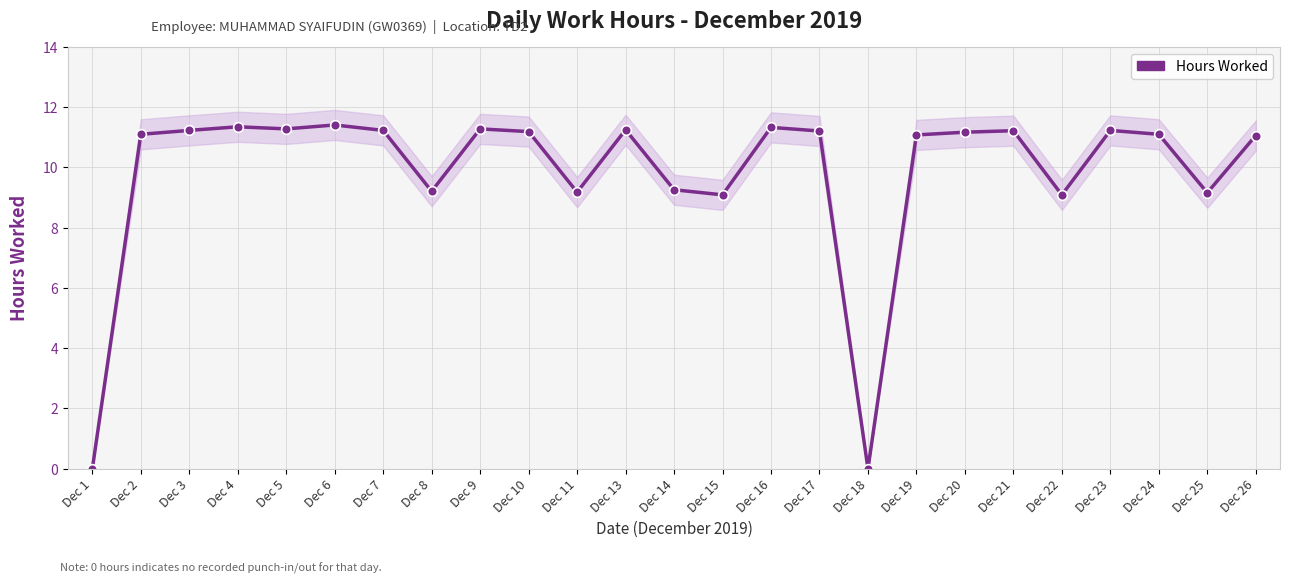

How many interior local peaks (higher than both neighbors) does the data have?

7